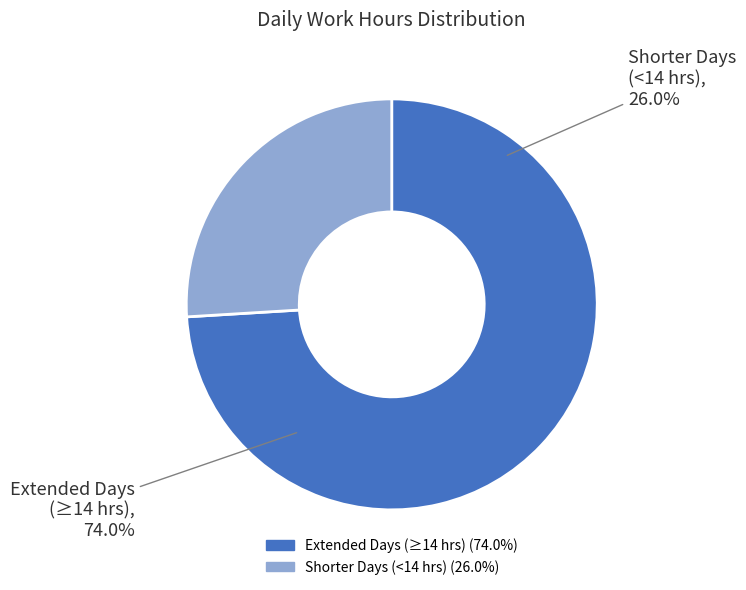

Is it true that 14 is 14% of the pie?

False